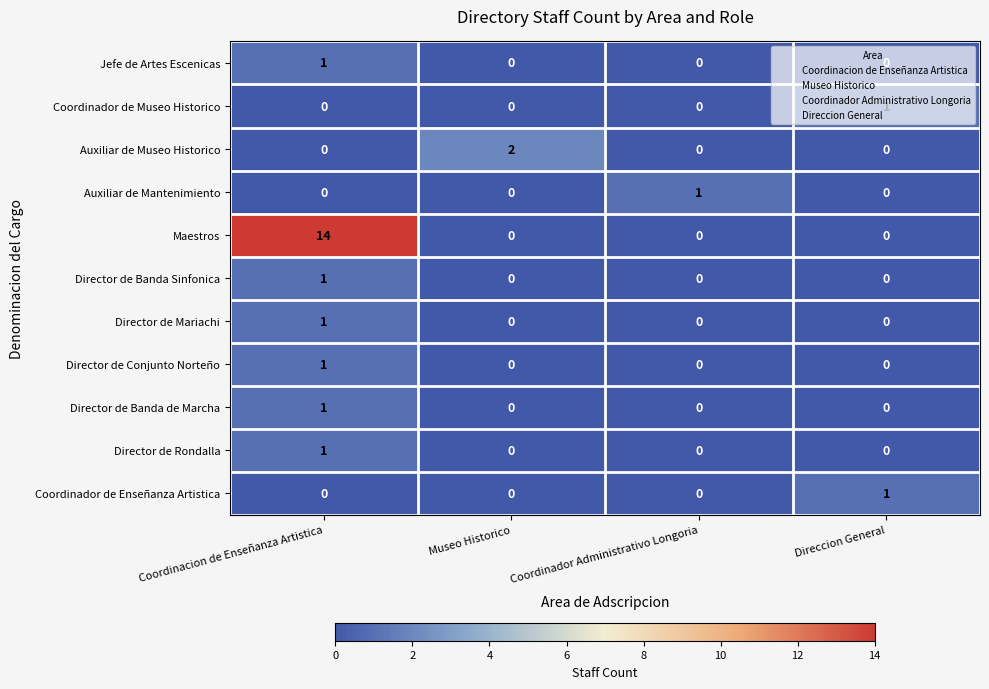

Count the Director de Mariachi values in the range 0 to 1.

4